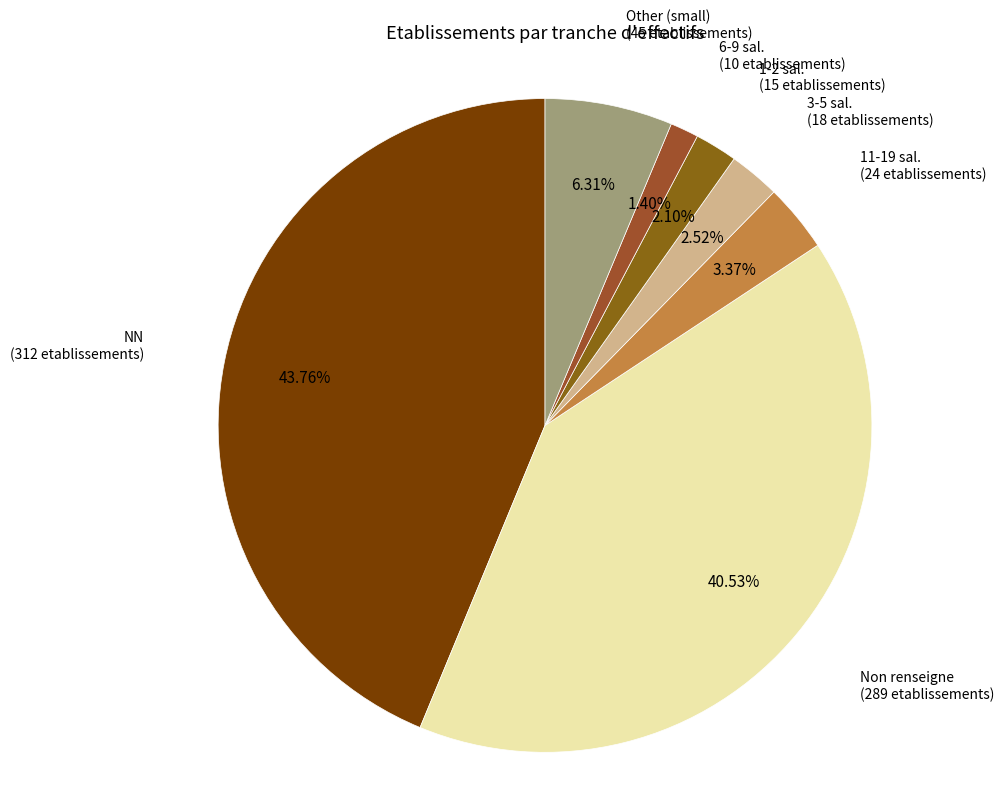

Which category has the biggest portion of the pie?

NN